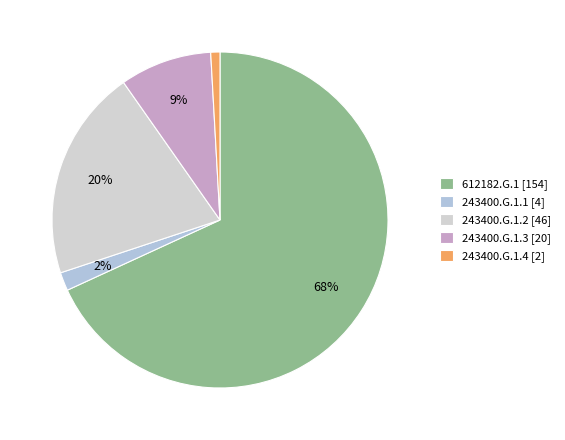

Is it true that 243400.G.1.3 is 9% of the pie?

True